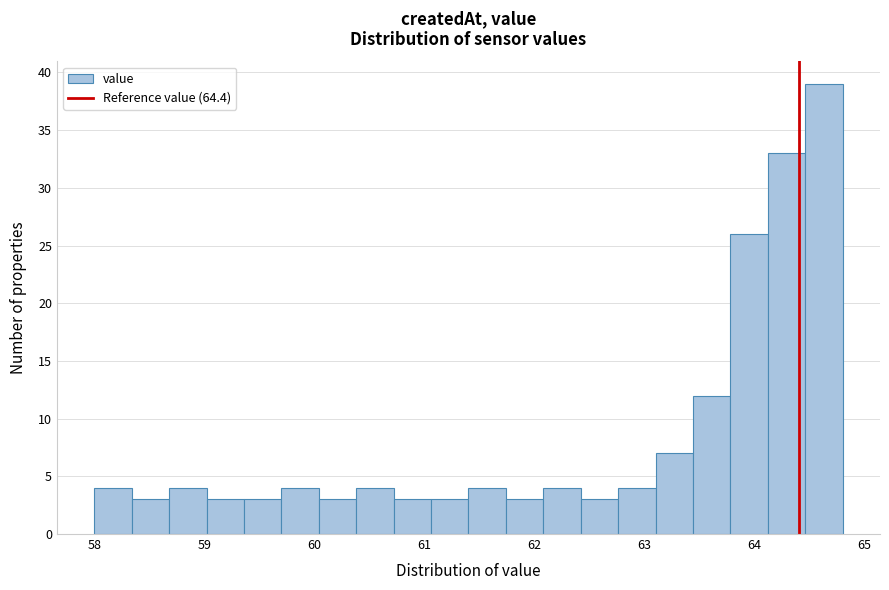

Around what value on the x-axis is the tallest bar? Give the approximate position of its centre, as read against the axis.

64.6